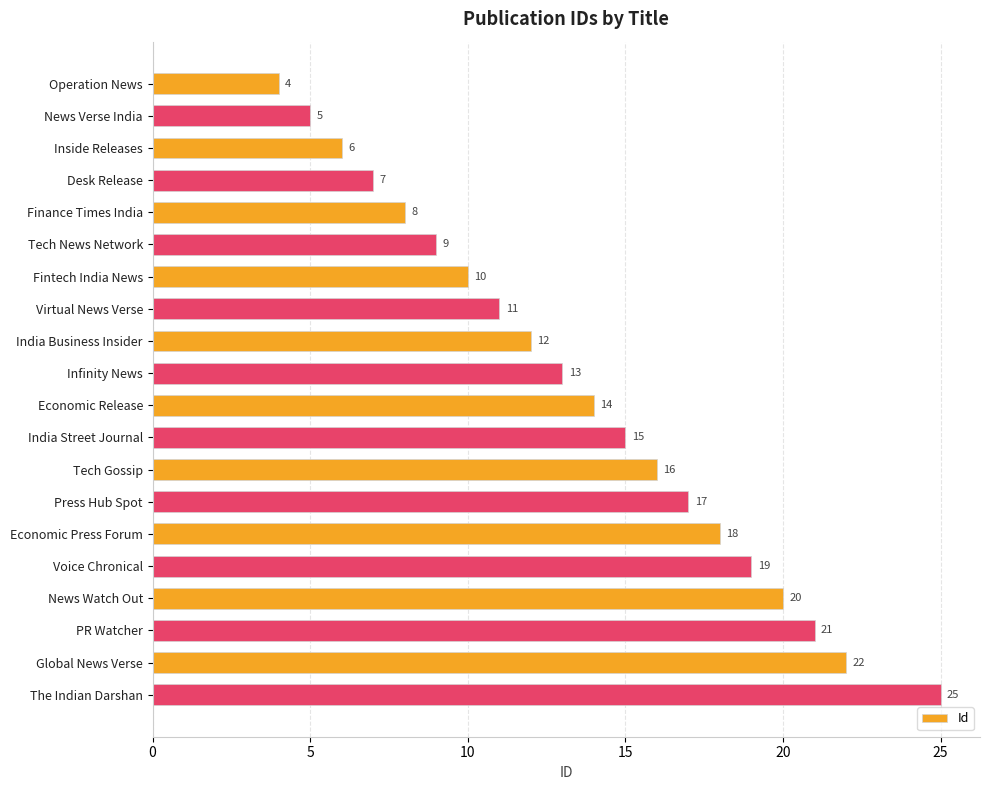

Read the value at India Street Journal.

15